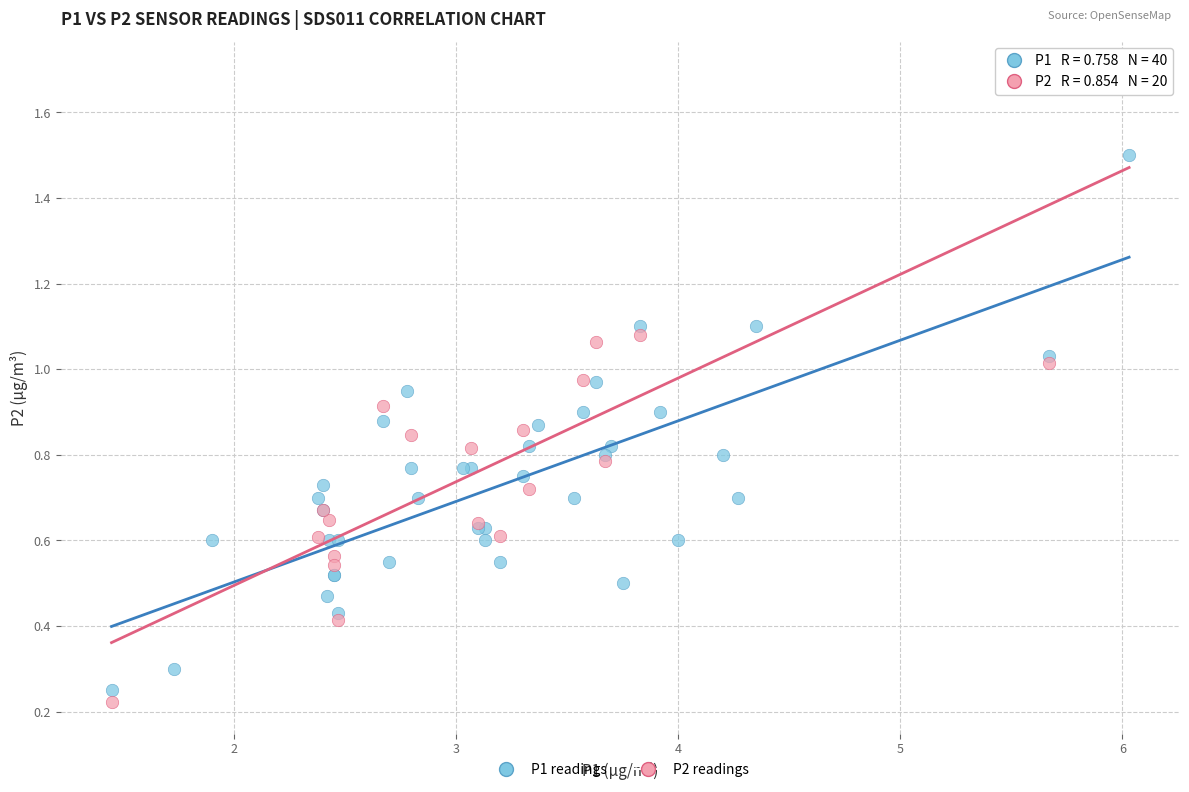

Which series has the largest Y range (max minus min)?

P2 readings